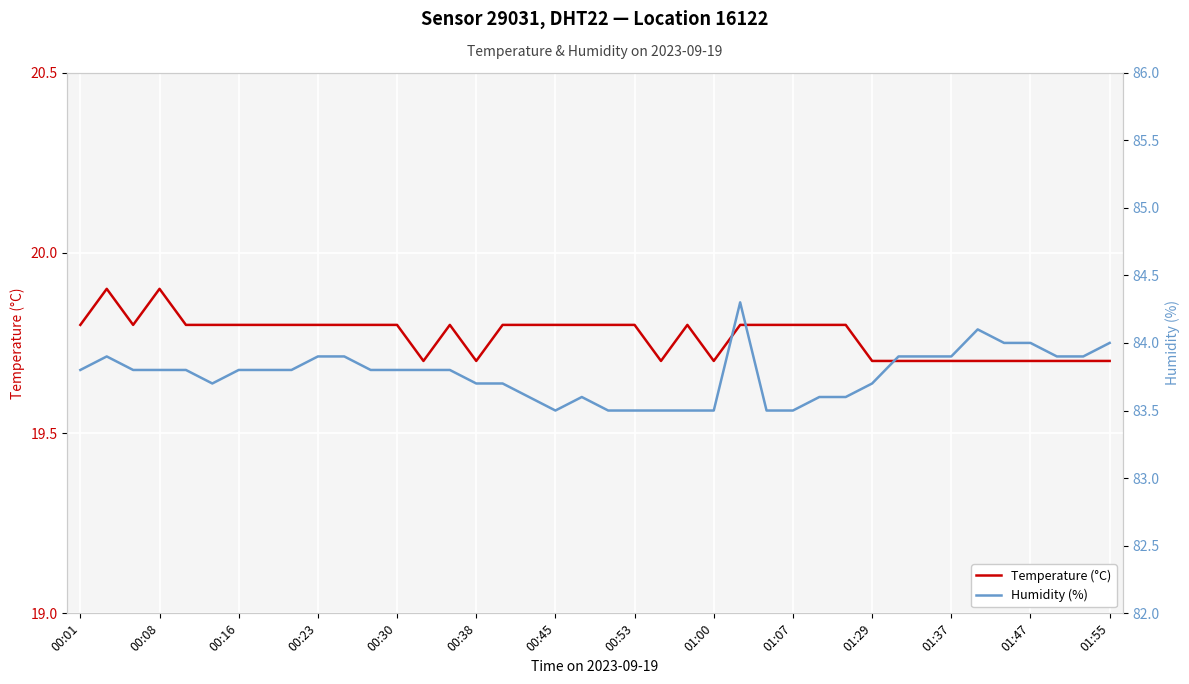

The value of Temperature (°C) at 01:47 is 34.4. True or false?

False